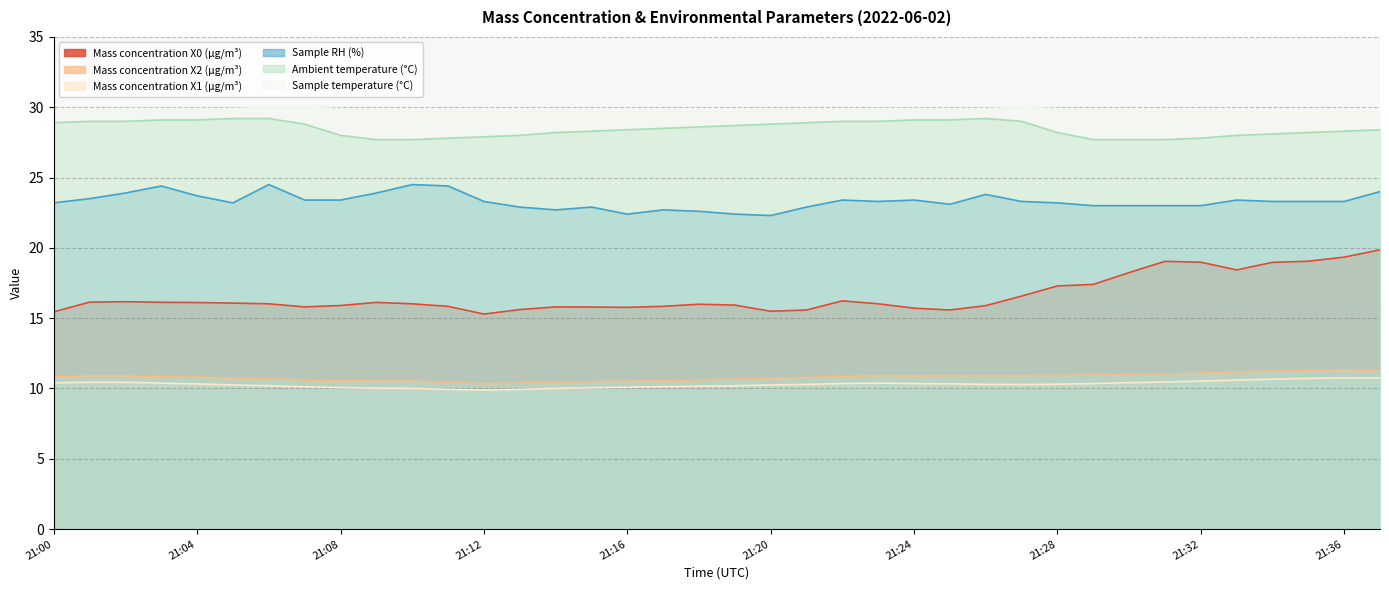

What is the value of the Mass concentration X0 (μg/m³) point at the 5th from the left?

16.1